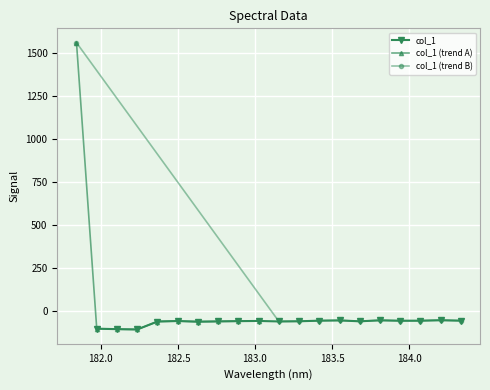

How many interior local peaks (higher than both neighbors) does the data have?

5